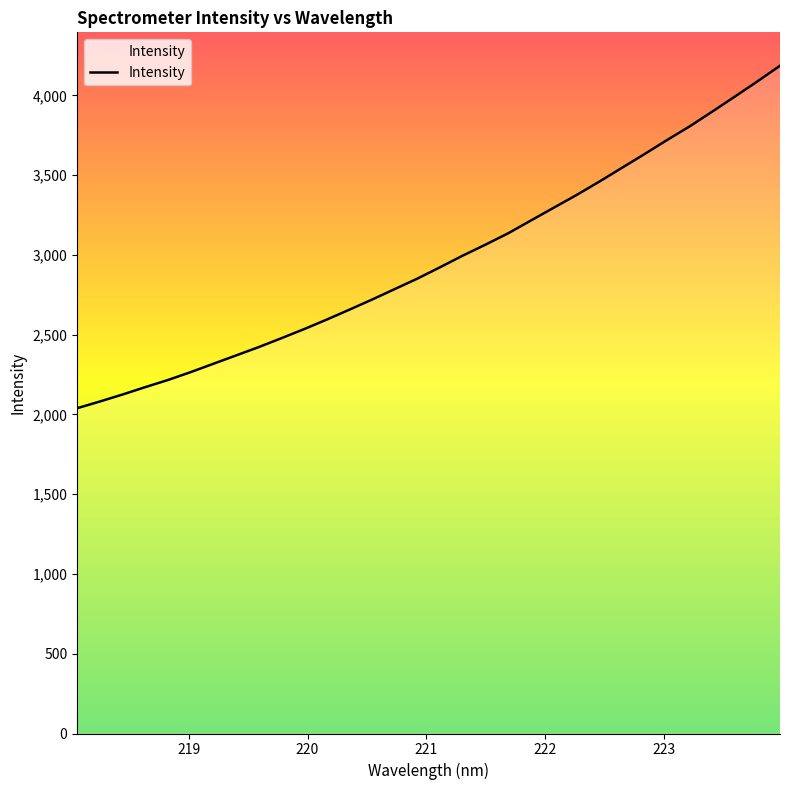

What is the minimum value shown in the chart?

2039.3